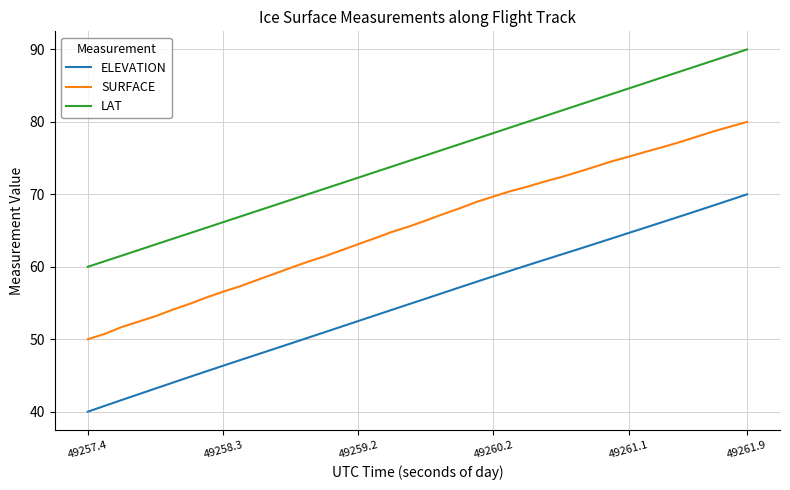

What is the lowest value of the SURFACE series?

50.0